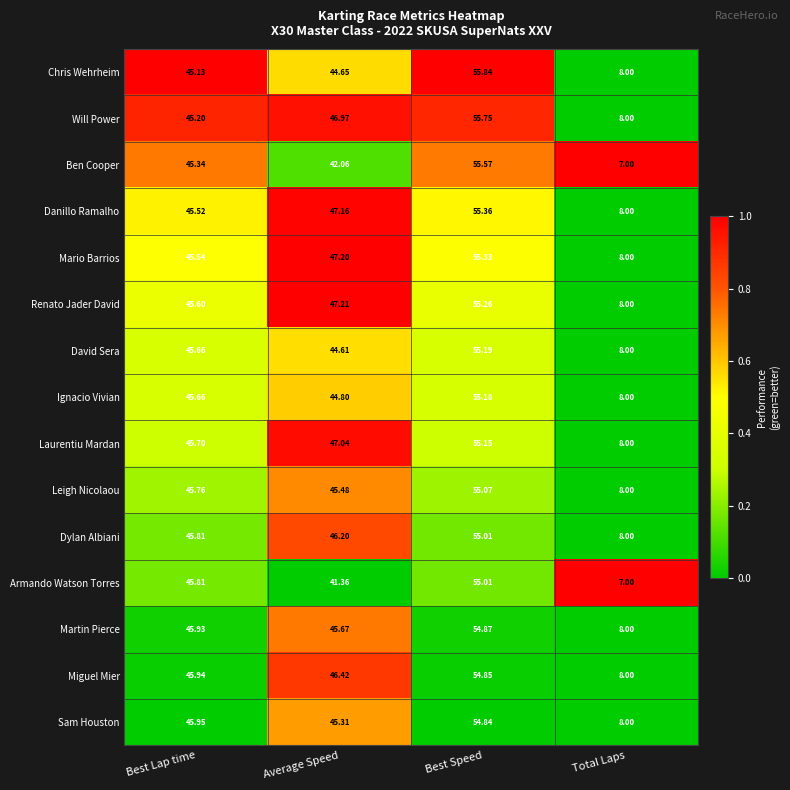

At which label does Miguel Mier reach its peak?

Best Speed